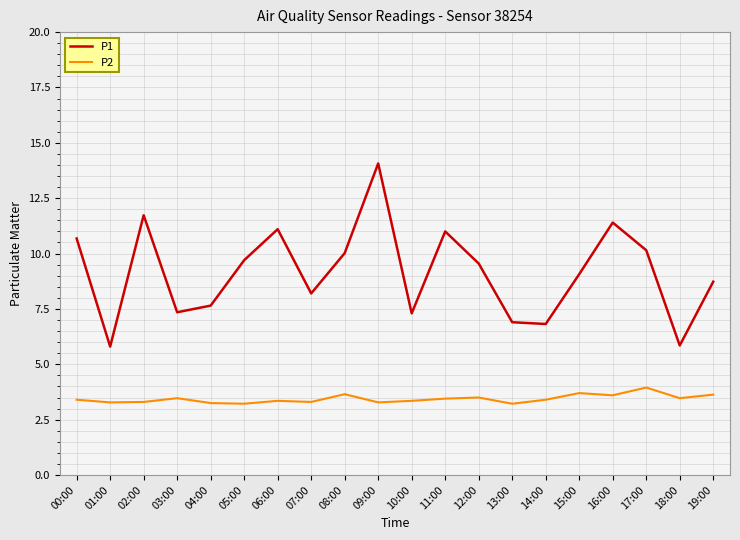

True or false: P2 and P1 intersect in this chart.

False